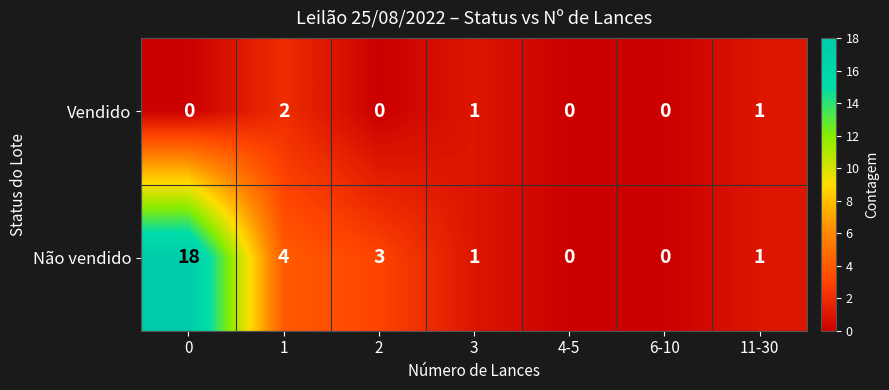

What is the sum of the Não vendido values at 1 and 4-5?

4